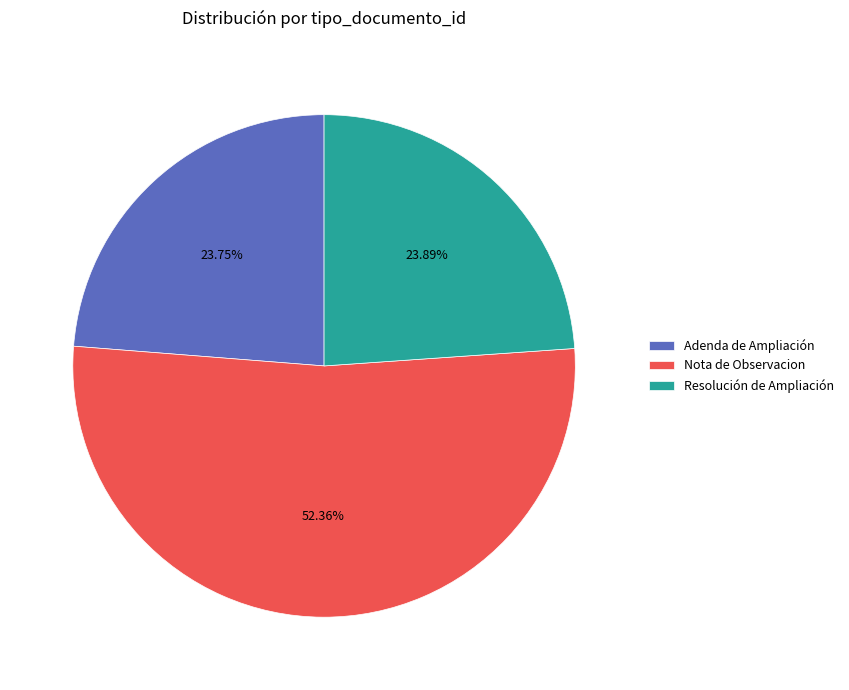

The Resolución de Ampliación slice represents 18% of the pie. True or false?

False